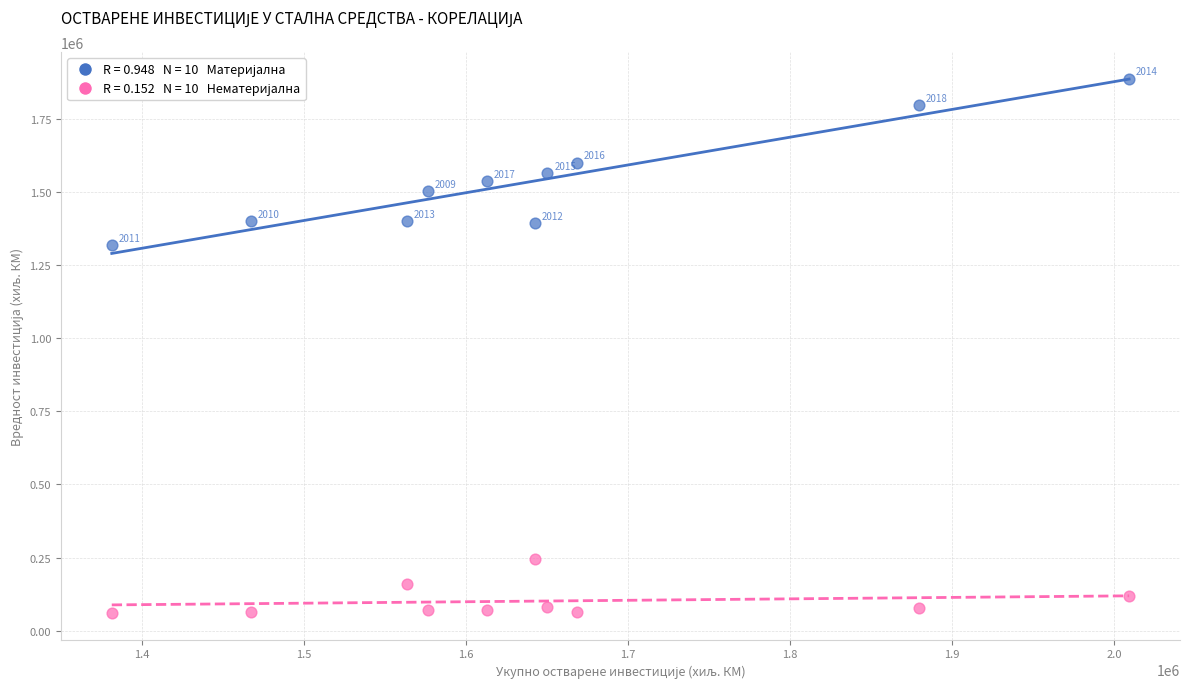

Across all series, what Y value is closest to 974578?

1319380